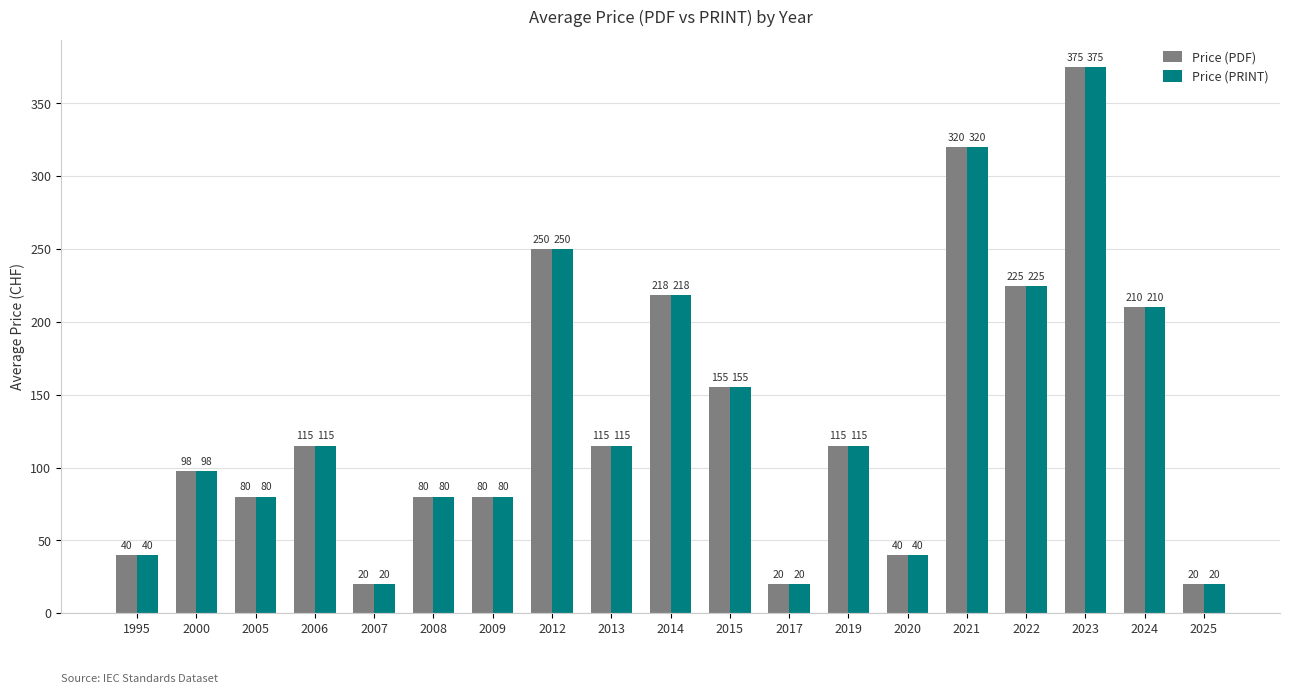

The value of Price (PRINT) at 2007 is 4.7. True or false?

False